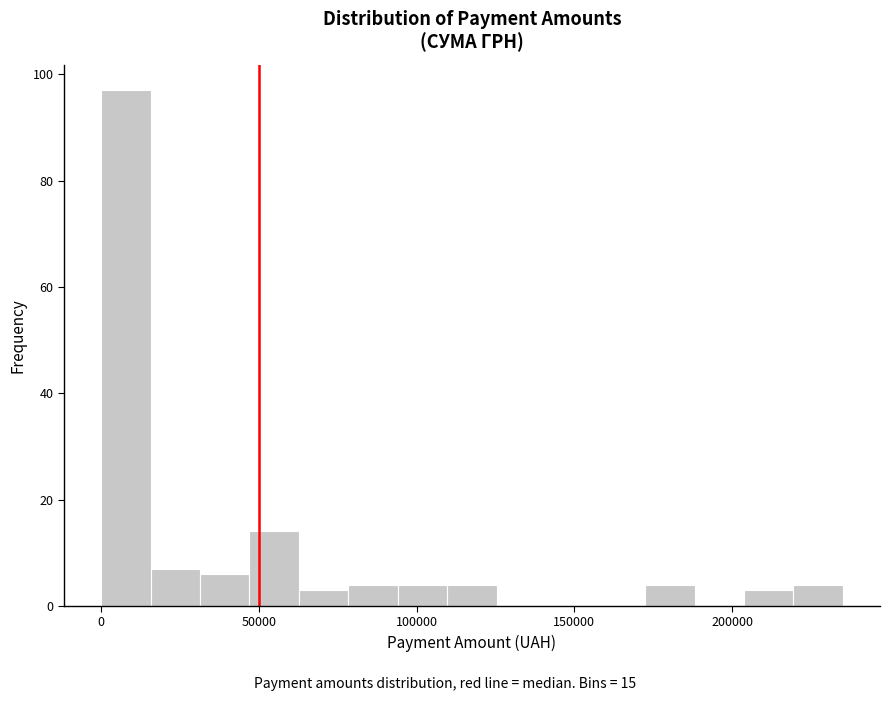

Around what value on the x-axis is the tallest bar? Give the approximate position of its centre, as read against the axis.

10000